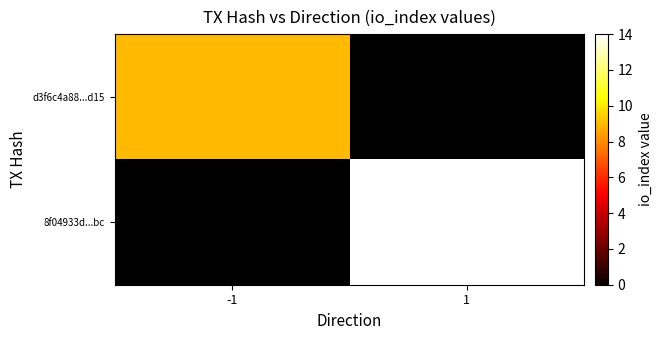

Between -1 and 1, which is larger?

1